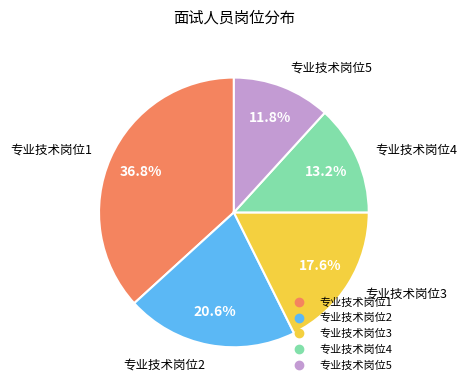

To the nearest percent, what portion does 专业技术岗位3 represent?

18%